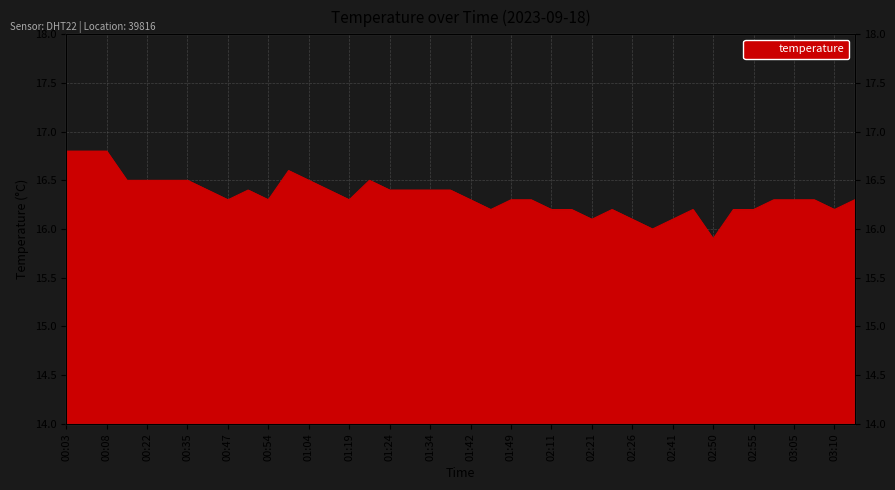

What is the value of the 8th point from the left?

16.4